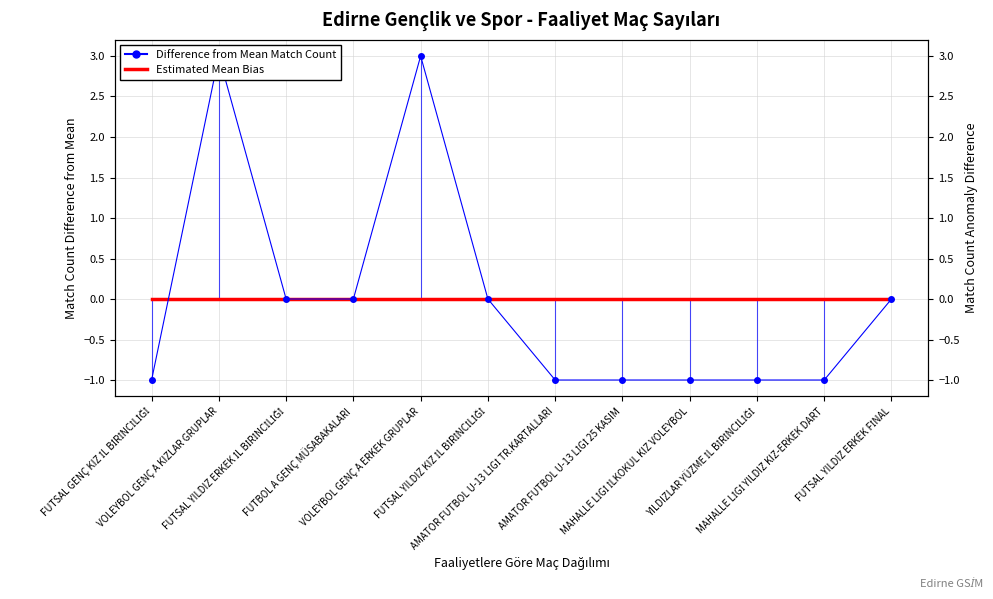

At which category is the sum across all series the highest?

VOLEYBOL GENÇ A KIZLAR GRUPLAR